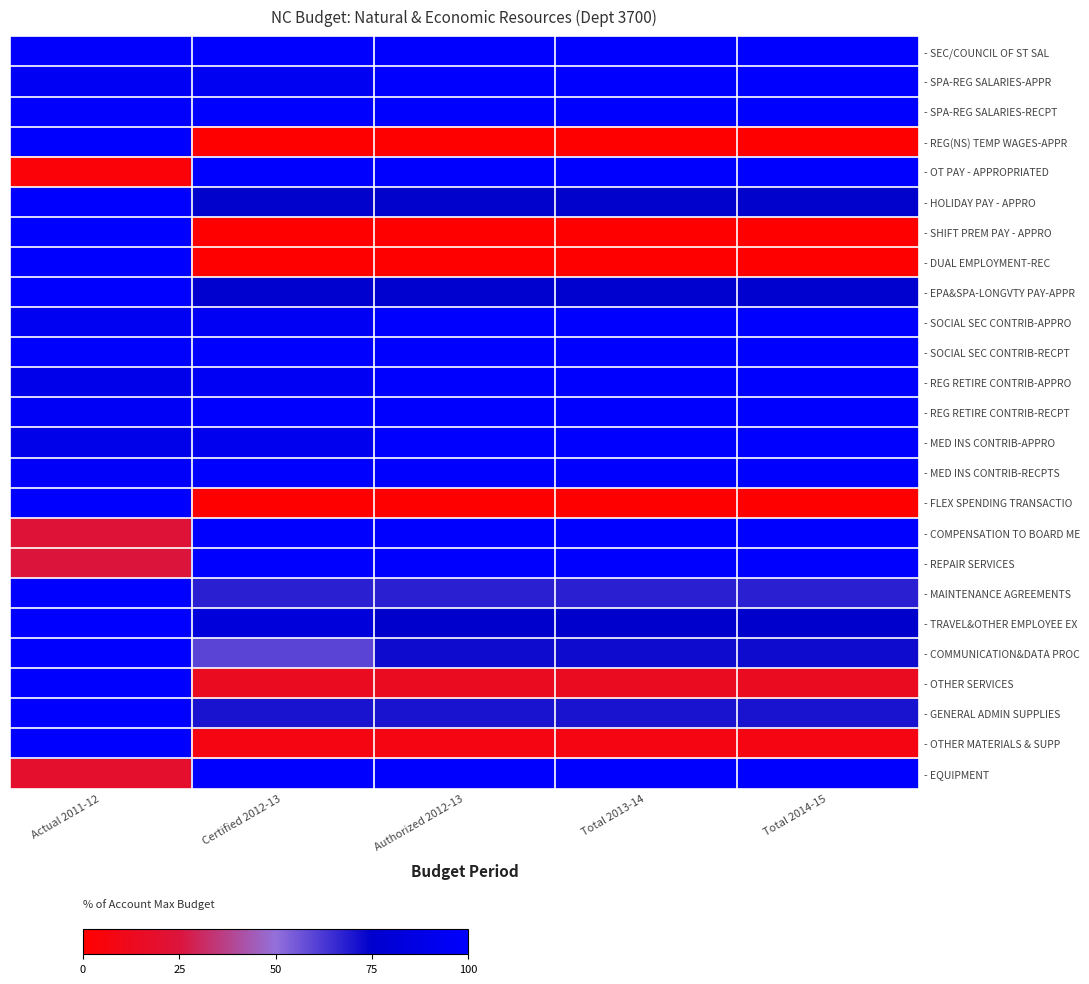

Reading left to right, extract all data points from this chart.

- SEC/COUNCIL OF ST SAL: Actual 2011-12=98.8	Certified 2012-13=100.0	Authorized 2012-13=100.0	Total 2013-14=100.0	Total 2014-15=100.0
- SPA-REG SALARIES-APPR: Actual 2011-12=94.2	Certified 2012-13=94.1	Authorized 2012-13=100.0	Total 2013-14=100.0	Total 2014-15=100.0
- SPA-REG SALARIES-RECPT: Actual 2011-12=98.8	Certified 2012-13=100.0	Authorized 2012-13=100.0	Total 2013-14=100.0	Total 2014-15=100.0
- REG(NS) TEMP WAGES-APPR: Actual 2011-12=100.0	Certified 2012-13=0.0	Authorized 2012-13=0.0	Total 2013-14=0.0	Total 2014-15=0.0
- OT PAY - APPROPRIATED: Actual 2011-12=3.9	Certified 2012-13=100.0	Authorized 2012-13=100.0	Total 2013-14=100.0	Total 2014-15=100.0
- HOLIDAY PAY - APPRO: Actual 2011-12=100.0	Certified 2012-13=74.4	Authorized 2012-13=74.4	Total 2013-14=74.4	Total 2014-15=74.4
- SHIFT PREM PAY - APPRO: Actual 2011-12=100.0	Certified 2012-13=0.0	Authorized 2012-13=0.0	Total 2013-14=0.0	Total 2014-15=0.0
- DUAL EMPLOYMENT-REC: Actual 2011-12=100.0	Certified 2012-13=0.0	Authorized 2012-13=0.0	Total 2013-14=0.0	Total 2014-15=0.0
- EPA&SPA-LONGVTY PAY-APPR: Actual 2011-12=100.0	Certified 2012-13=76.1	Authorized 2012-13=76.1	Total 2013-14=76.1	Total 2014-15=76.1
- SOCIAL SEC CONTRIB-APPRO: Actual 2011-12=93.8	Certified 2012-13=94.7	Authorized 2012-13=100.0	Total 2013-14=100.0	Total 2014-15=100.0
- SOCIAL SEC CONTRIB-RECPT: Actual 2011-12=99.0	Certified 2012-13=100.0	Authorized 2012-13=100.0	Total 2013-14=100.0	Total 2014-15=100.0
- REG RETIRE CONTRIB-APPRO: Actual 2011-12=90.1	Certified 2012-13=94.5	Authorized 2012-13=100.0	Total 2013-14=100.0	Total 2014-15=100.0
- REG RETIRE CONTRIB-RECPT: Actual 2011-12=96.4	Certified 2012-13=100.0	Authorized 2012-13=100.0	Total 2013-14=100.0	Total 2014-15=100.0
- MED INS CONTRIB-APPRO: Actual 2011-12=89.1	Certified 2012-13=91.6	Authorized 2012-13=100.0	Total 2013-14=100.0	Total 2014-15=100.0
- MED INS CONTRIB-RECPTS: Actual 2011-12=97.4	Certified 2012-13=100.0	Authorized 2012-13=100.0	Total 2013-14=100.0	Total 2014-15=100.0
- FLEX SPENDING TRANSACTIO: Actual 2011-12=100.0	Certified 2012-13=0.0	Authorized 2012-13=0.0	Total 2013-14=0.0	Total 2014-15=0.0
- COMPENSATION TO BOARD ME: Actual 2011-12=23.3	Certified 2012-13=100.0	Authorized 2012-13=100.0	Total 2013-14=100.0	Total 2014-15=100.0
- REPAIR SERVICES: Actual 2011-12=25.1	Certified 2012-13=100.0	Authorized 2012-13=100.0	Total 2013-14=100.0	Total 2014-15=100.0
- MAINTENANCE AGREEMENTS: Actual 2011-12=100.0	Certified 2012-13=67.6	Authorized 2012-13=67.6	Total 2013-14=67.6	Total 2014-15=67.6
- TRAVEL&OTHER EMPLOYEE EX: Actual 2011-12=100.0	Certified 2012-13=81.5	Authorized 2012-13=74.8	Total 2013-14=74.8	Total 2014-15=74.8
- COMMUNICATION&DATA PROC: Actual 2011-12=100.0	Certified 2012-13=59.5	Authorized 2012-13=72.3	Total 2013-14=72.3	Total 2014-15=72.3
- OTHER SERVICES: Actual 2011-12=100.0	Certified 2012-13=14.3	Authorized 2012-13=14.3	Total 2013-14=14.3	Total 2014-15=14.3
- GENERAL ADMIN SUPPLIES: Actual 2011-12=100.0	Certified 2012-13=70.6	Authorized 2012-13=70.6	Total 2013-14=70.6	Total 2014-15=70.6
- OTHER MATERIALS & SUPP: Actual 2011-12=100.0	Certified 2012-13=7.7	Authorized 2012-13=7.7	Total 2013-14=7.7	Total 2014-15=7.7
- EQUIPMENT: Actual 2011-12=18.9	Certified 2012-13=100.0	Authorized 2012-13=100.0	Total 2013-14=100.0	Total 2014-15=100.0